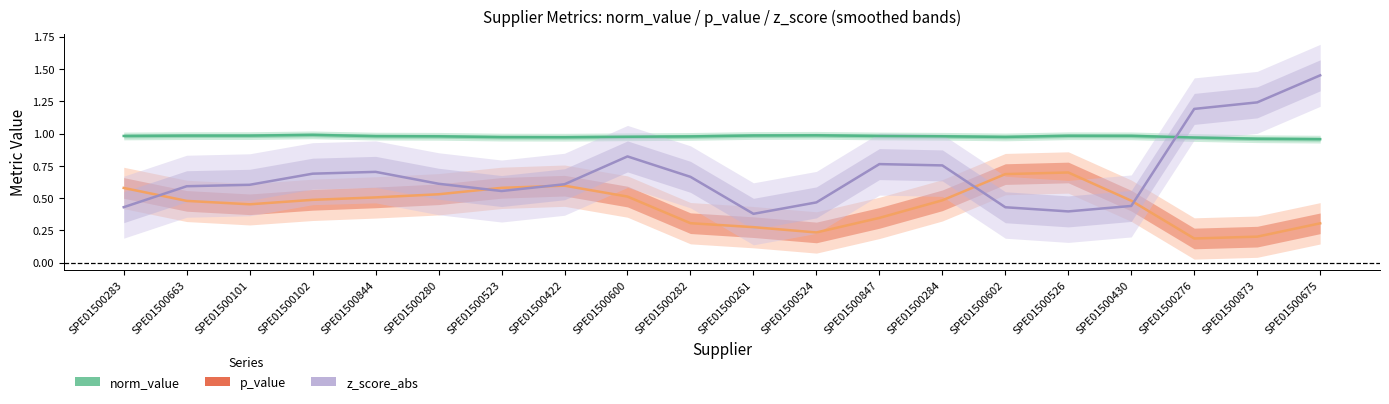

What is the difference between the second highest and second lowest values in the z_score_abs series?

0.8